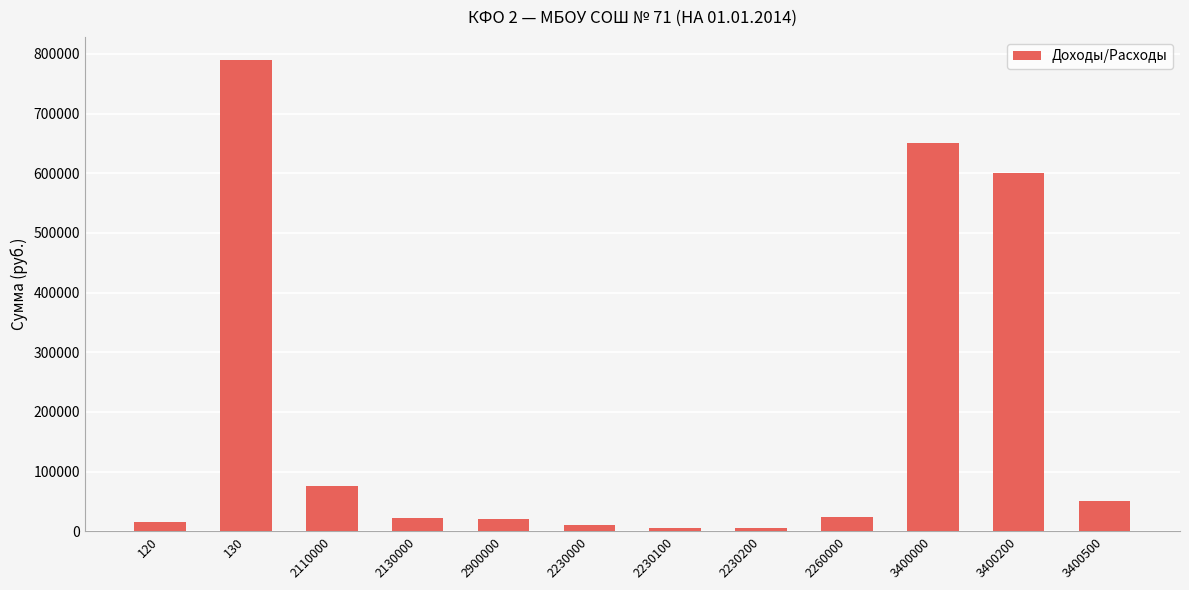

True or false: the data shows 24720.0 at 2260000.

True